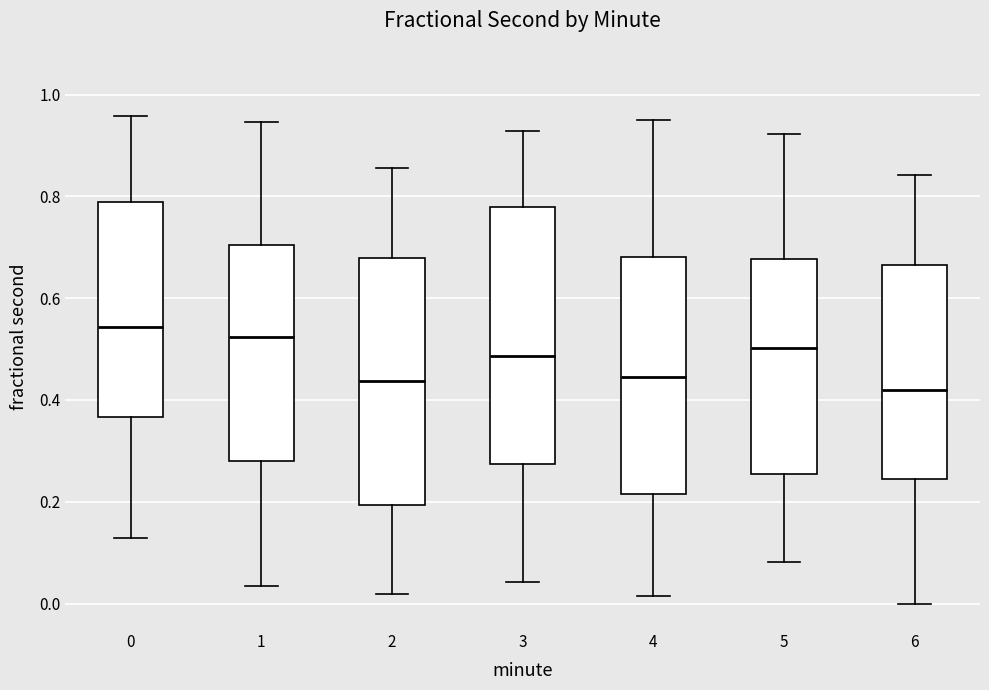

Where is the lower edge of the box at x = 0 on the y-axis? The values are not printed on the chart, so give them approximately, as read against the axis.

0.36